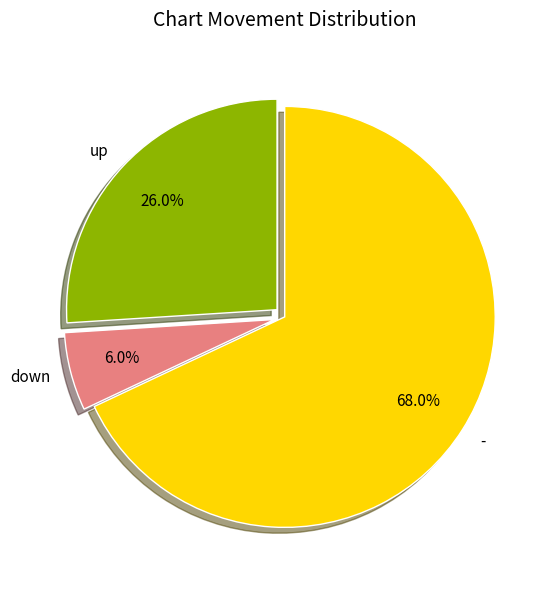

Is it true that - is 68% of the pie?

True